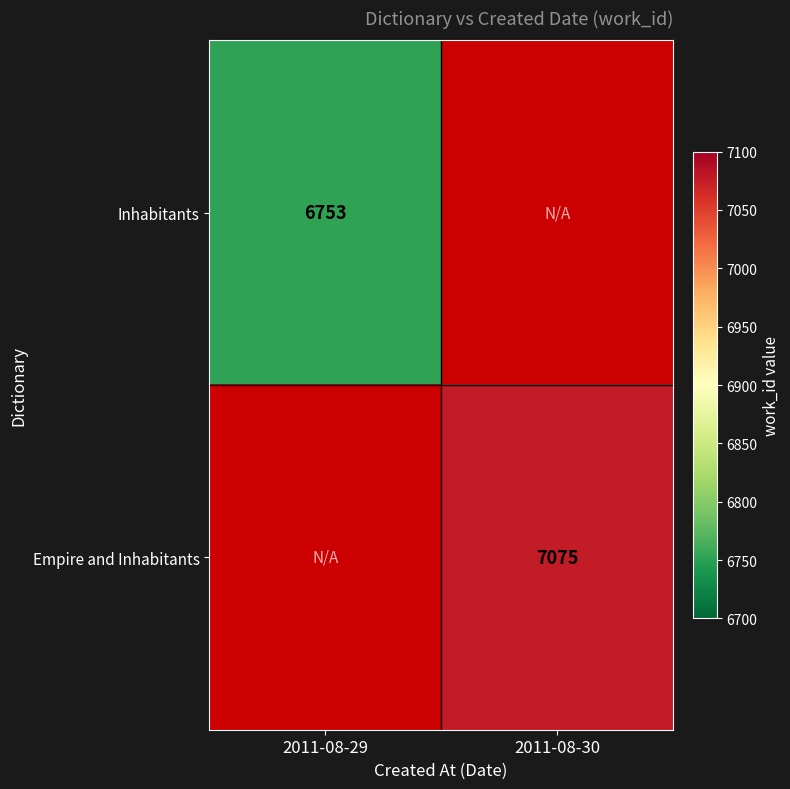

Is it true that Empire and Inhabitants equals 9953 at 2011-08-30?

False